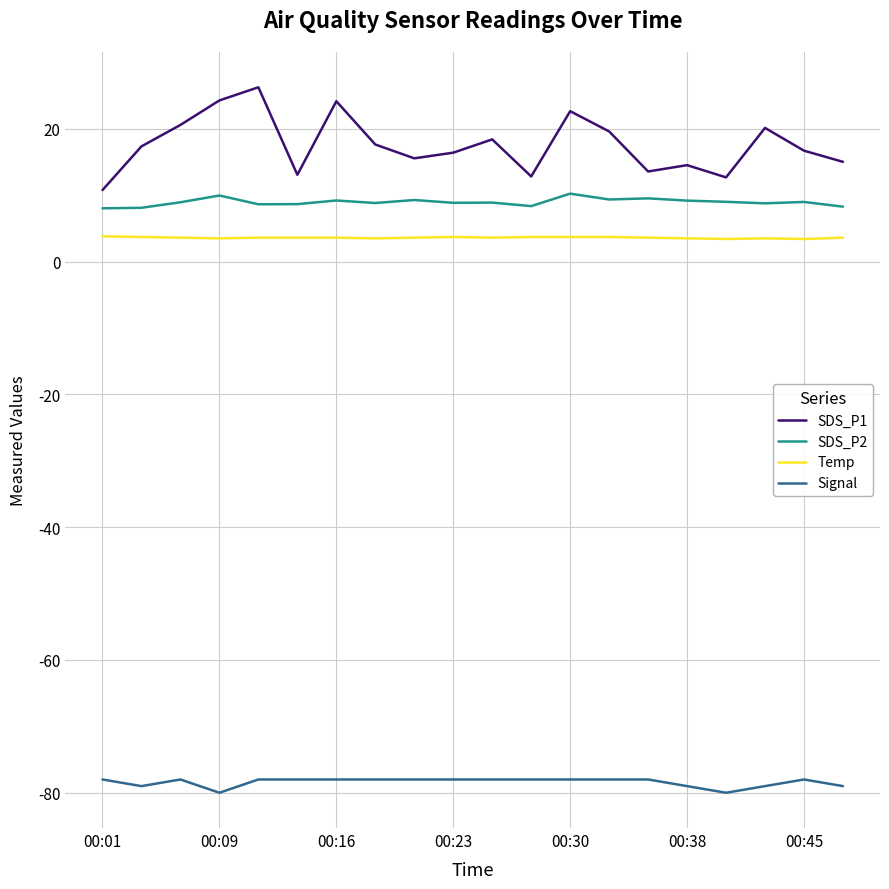

Which series has the widest spread of values?

SDS_P1